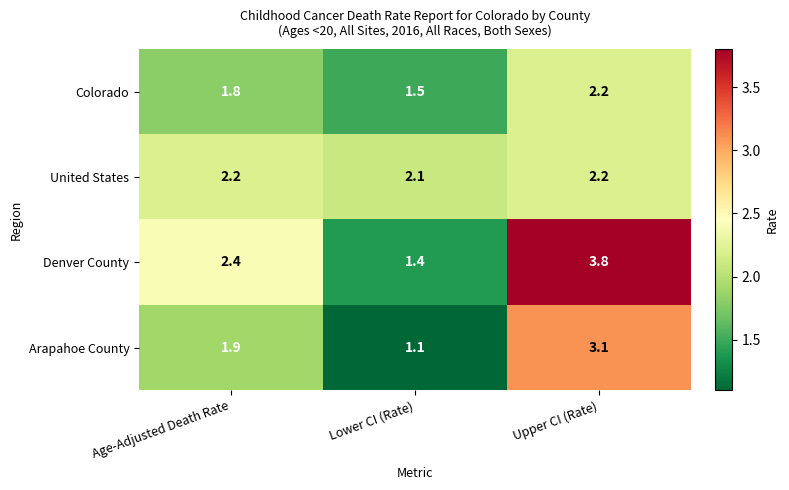

Rank the series by their average value, from lowest to highest.

Colorado, Arapahoe County, United States, Denver County